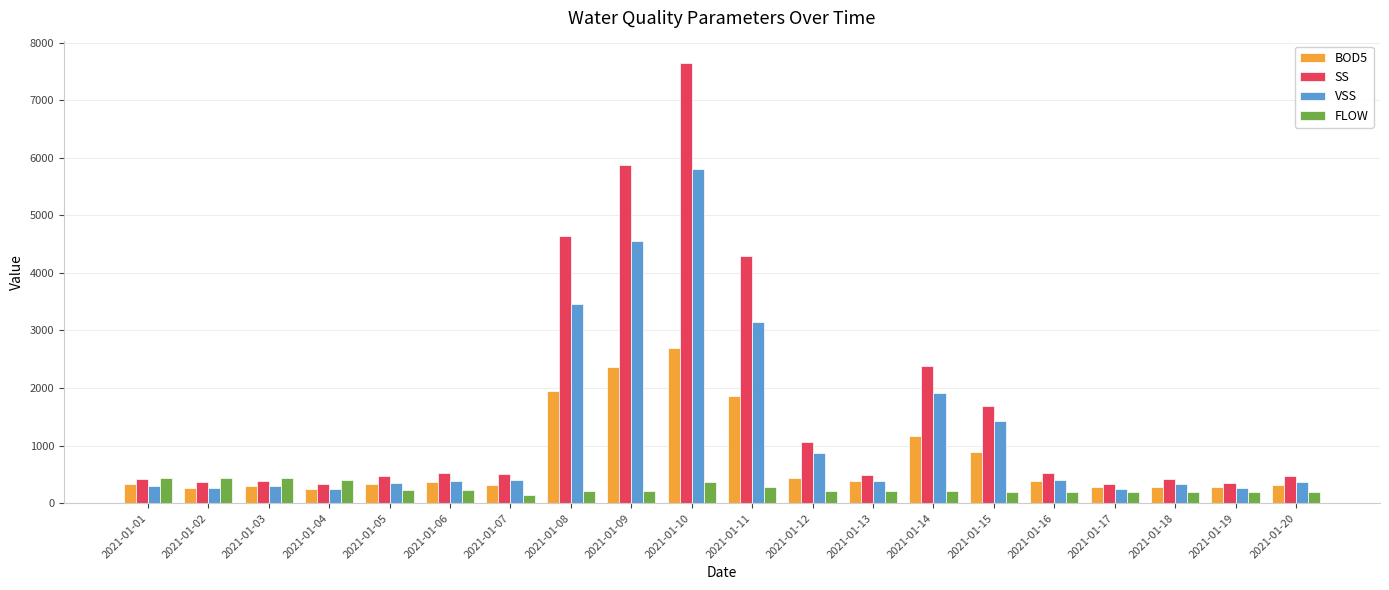

How many groups of bars are there?

20